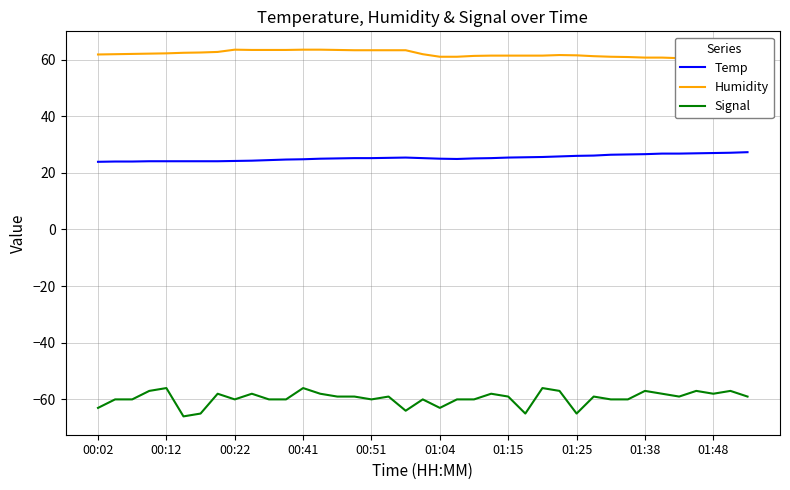

Reading left to right, what are all the values shown in this chart?

Temp: 23.9	24.0	24.0	24.1	24.1	24.1	24.1	24.1	24.2	24.3	24.5	24.7	24.8	25.0	25.1	25.2	25.2	25.3	25.4	25.2	25.0	24.9	25.1	25.2	25.4	25.5	25.6	25.8	26.0	26.1	26.4	26.5	26.6	26.8	26.8	26.9	27.0	27.1	27.3
Humidity: 61.8	61.9	62.0	62.1	62.2	62.4	62.5	62.7	63.5	63.4	63.4	63.4	63.5	63.5	63.4	63.3	63.3	63.3	63.3	61.9	61.0	61.0	61.3	61.4	61.4	61.4	61.4	61.6	61.5	61.2	61.0	60.9	60.7	60.7	60.5	60.4	60.3	60.2	60.0
Signal: -63.0	-60.0	-60.0	-57.0	-56.0	-66.0	-65.0	-58.0	-60.0	-58.0	-60.0	-60.0	-56.0	-58.0	-59.0	-59.0	-60.0	-59.0	-64.0	-60.0	-63.0	-60.0	-60.0	-58.0	-59.0	-65.0	-56.0	-57.0	-65.0	-59.0	-60.0	-60.0	-57.0	-58.0	-59.0	-57.0	-58.0	-57.0	-59.0